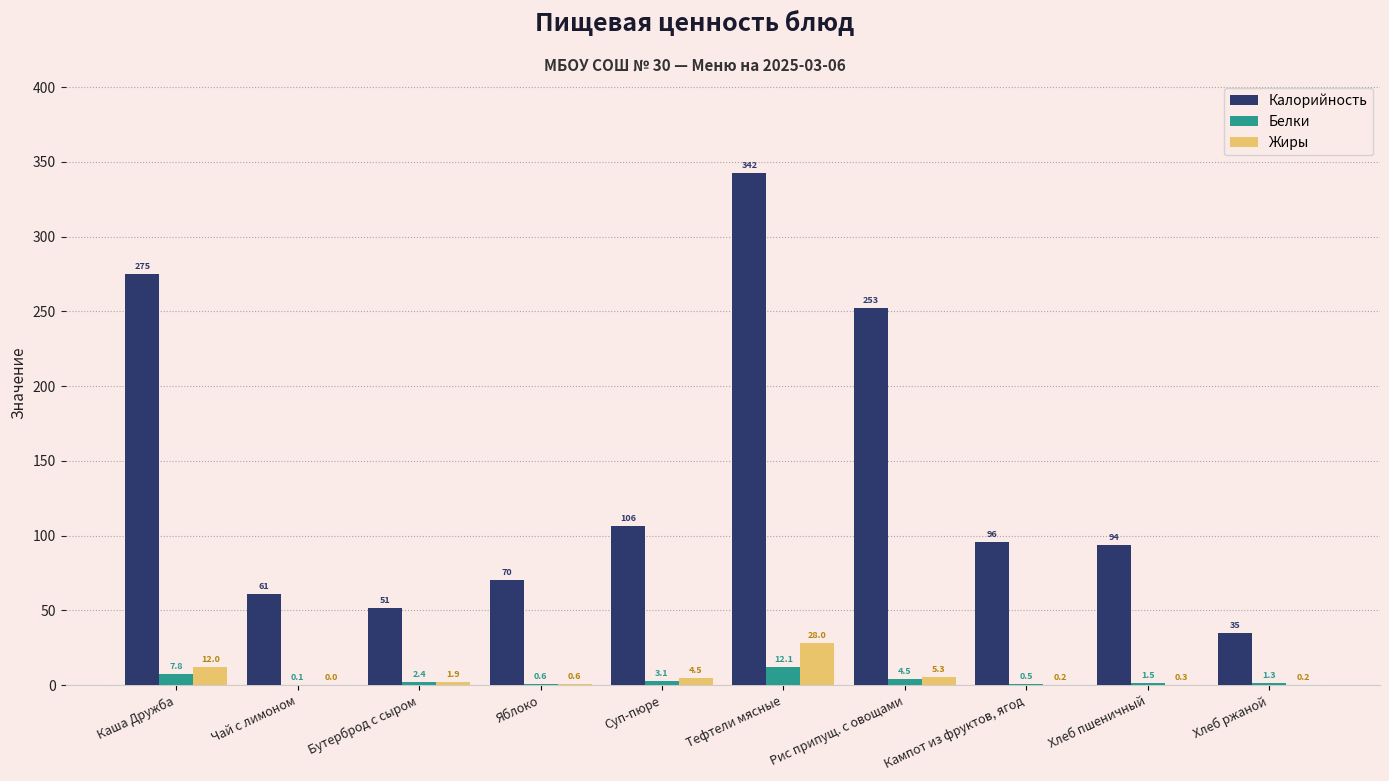

Is it true that Белки equals 0.6 at Яблоко?

True